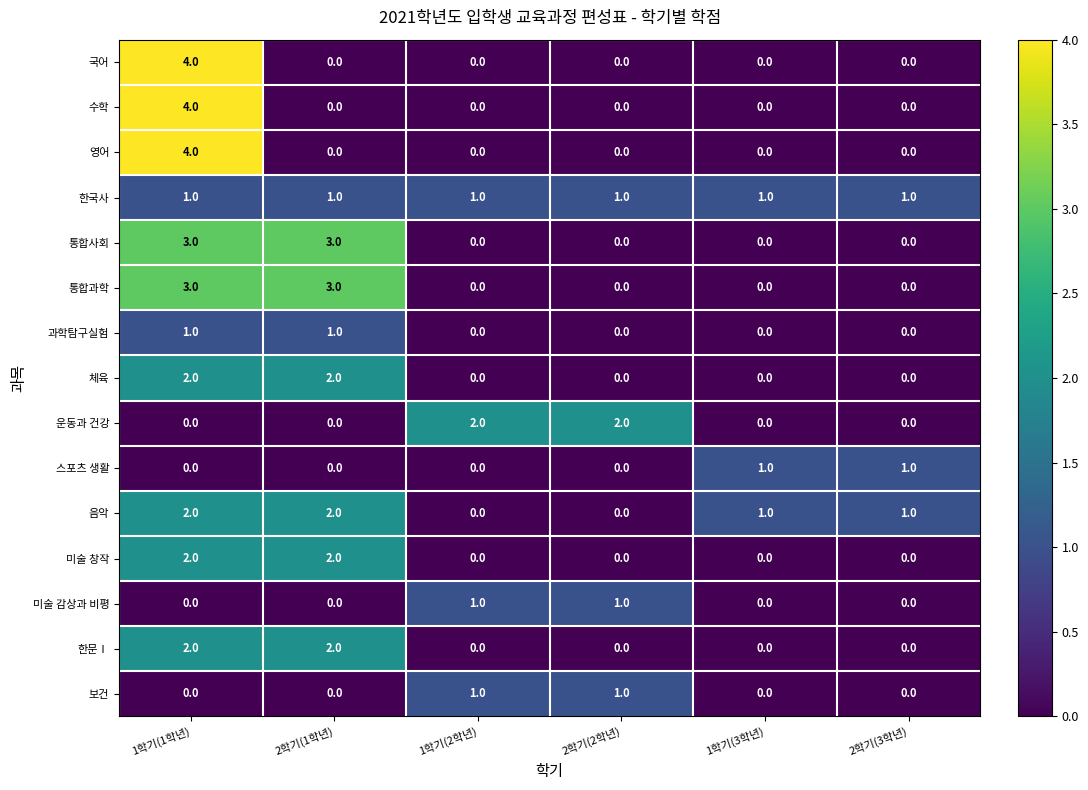

The value of 한국사 at 1학기(2학년) is 1. True or false?

True